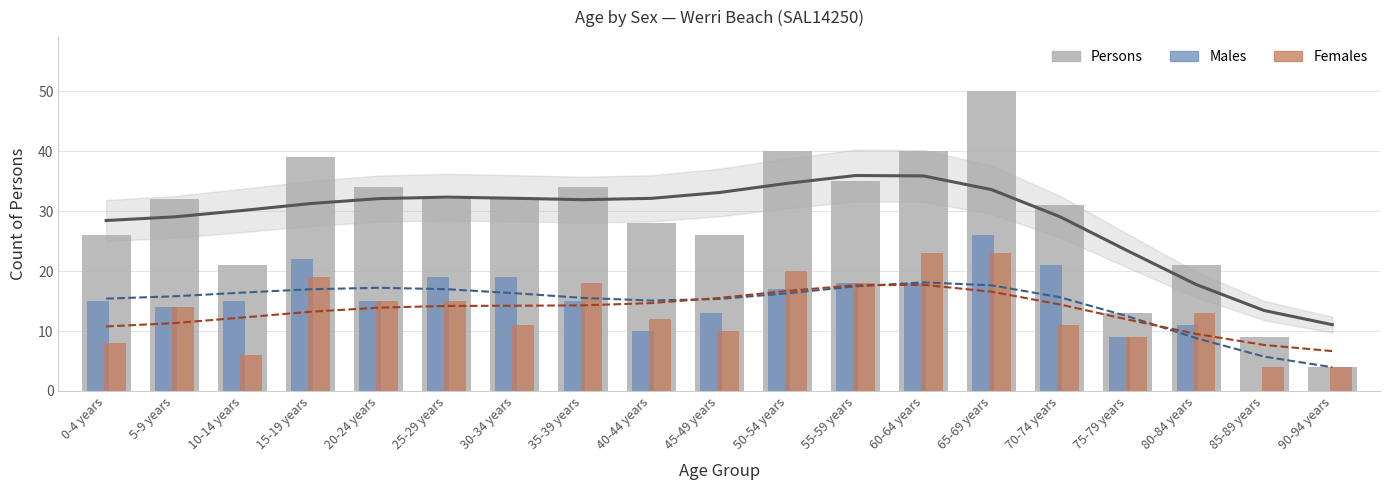

What is the sum of all Males values?

277.0